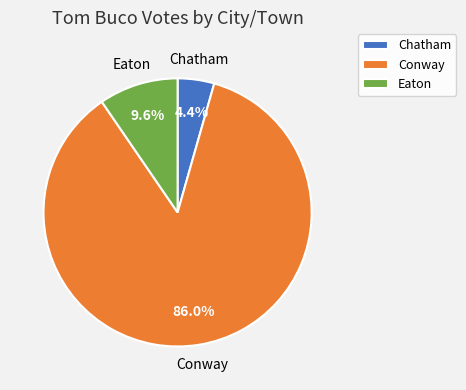

Which category accounts for the majority?

Conway